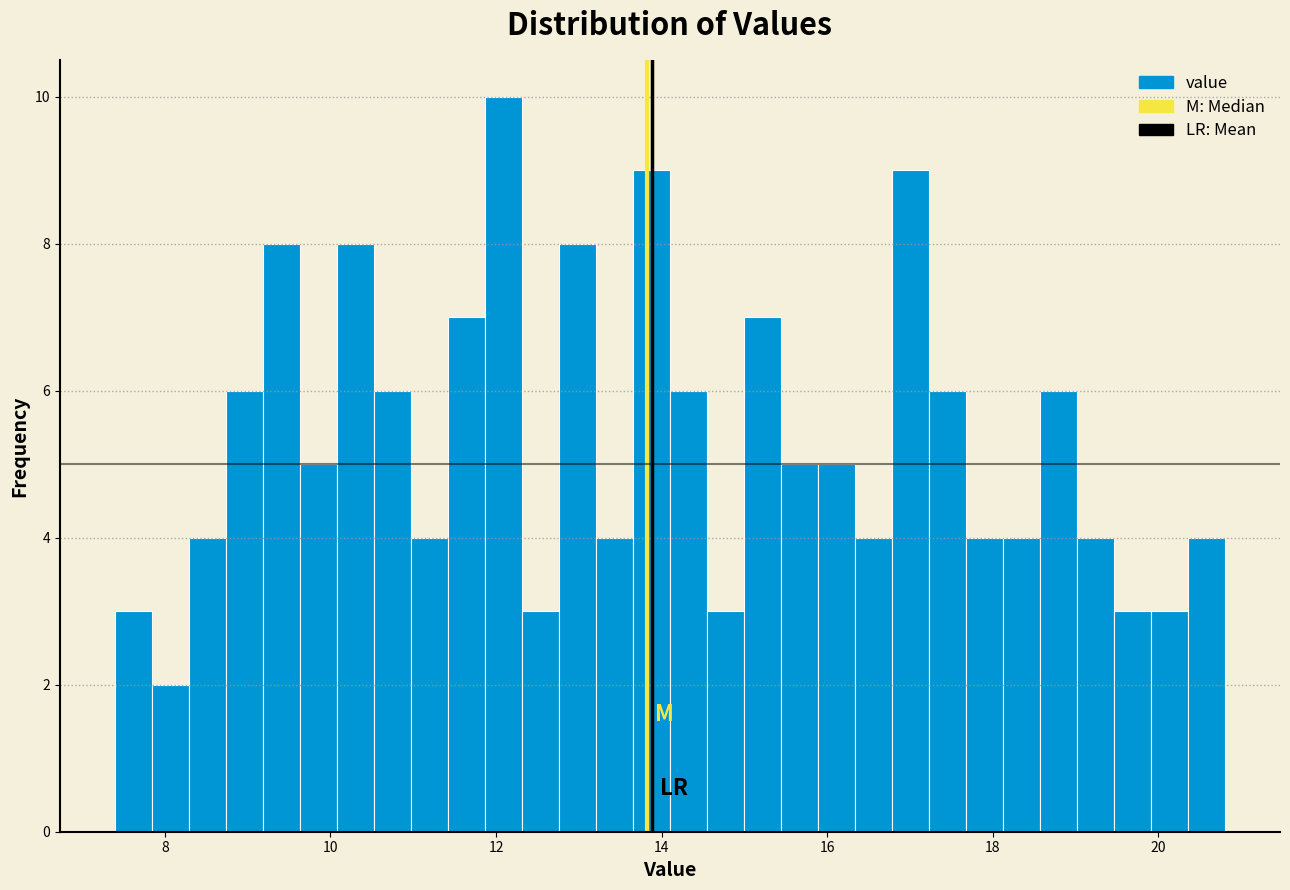

Read against the x-axis, roughly where is the centre of the tallest bar?

12.0